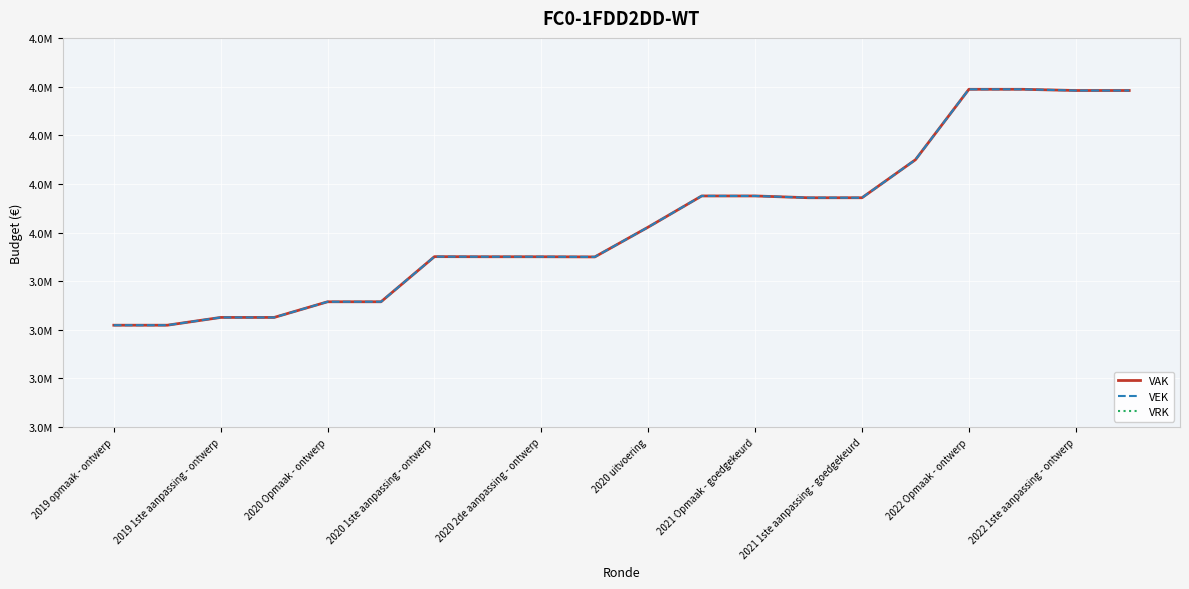

Which series has the widest spread of values?

VAK